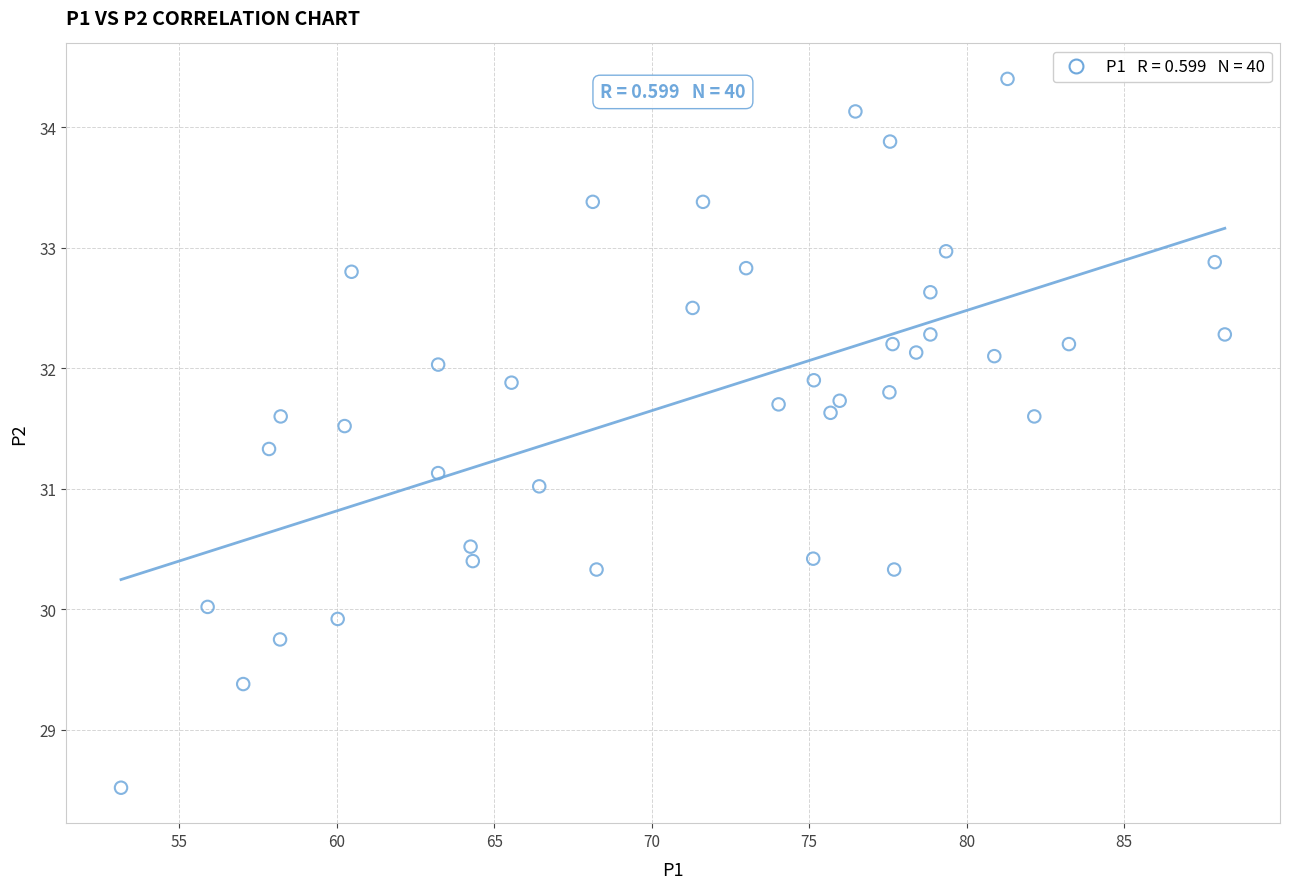

What is the range of X values (max minus min)?

35.1